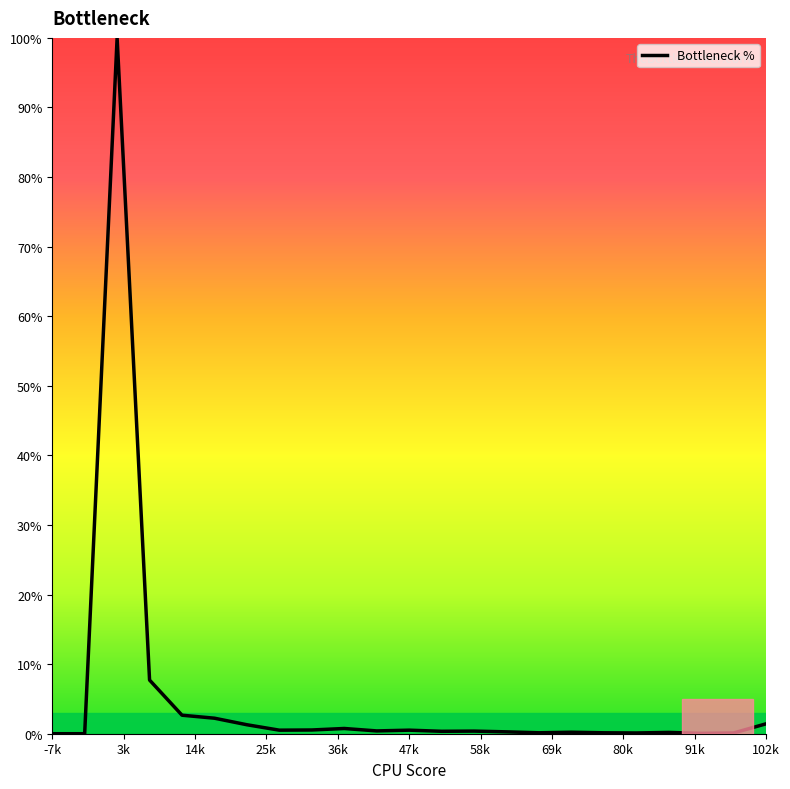

What is the difference between the maximum and minimum values?

100.0